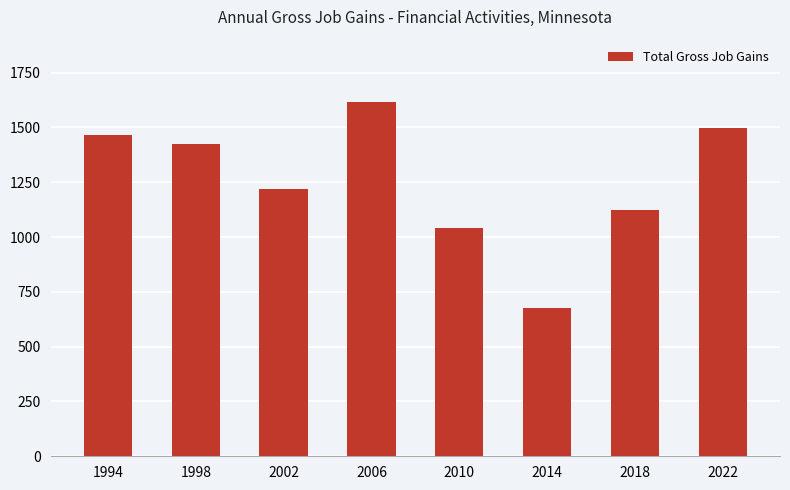

Reading left to right, transcribe all the data shown in this chart.

1994=1467	1998=1426	2002=1218	2006=1618	2010=1041	2014=678	2018=1121	2022=1499